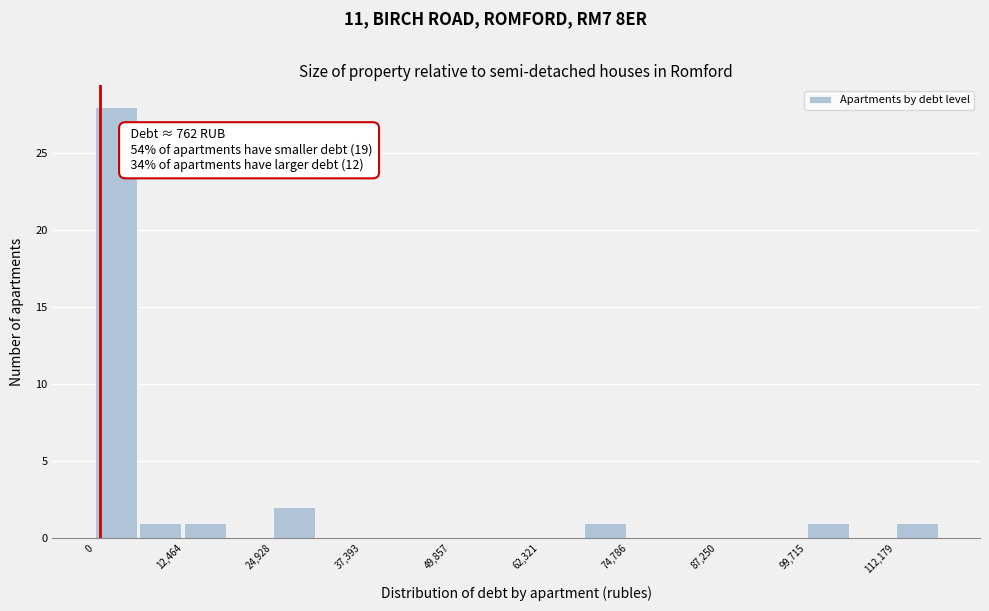

Around what value on the x-axis is the tallest bar? Give the approximate position of its centre, as read against the axis.

2000